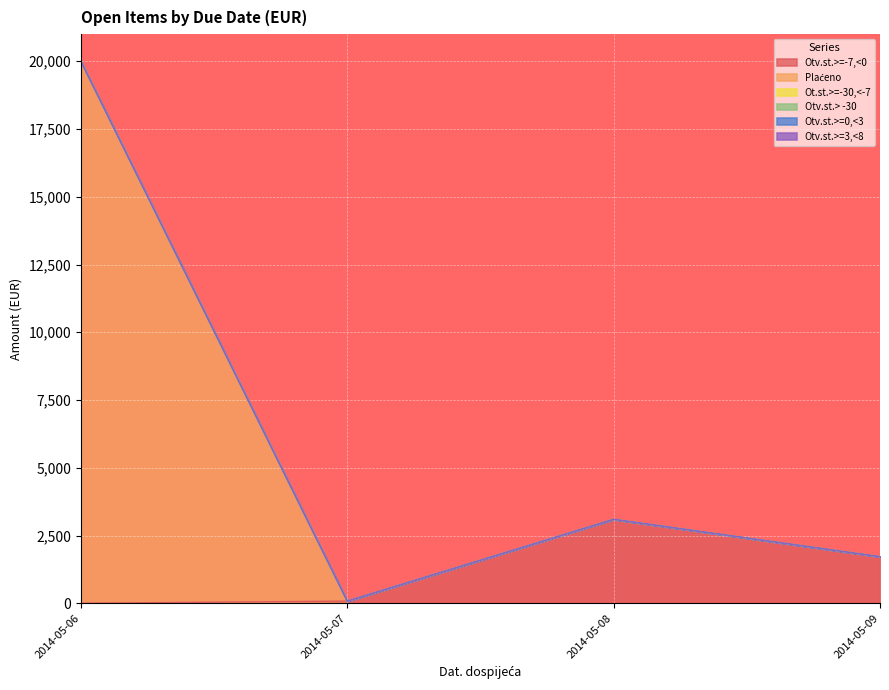

What is the sum of all Plaćeno values?

20000.0